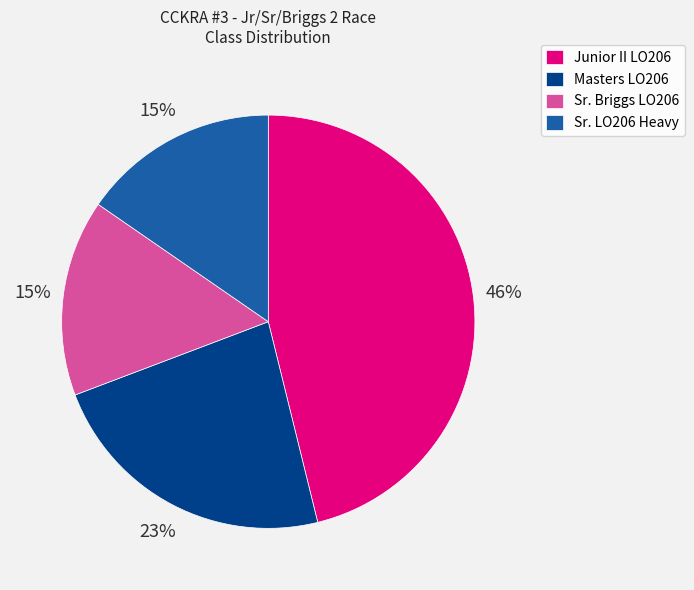

Is the sum of Sr. LO206 Heavy and Sr. Briggs LO206 greater than half?

No